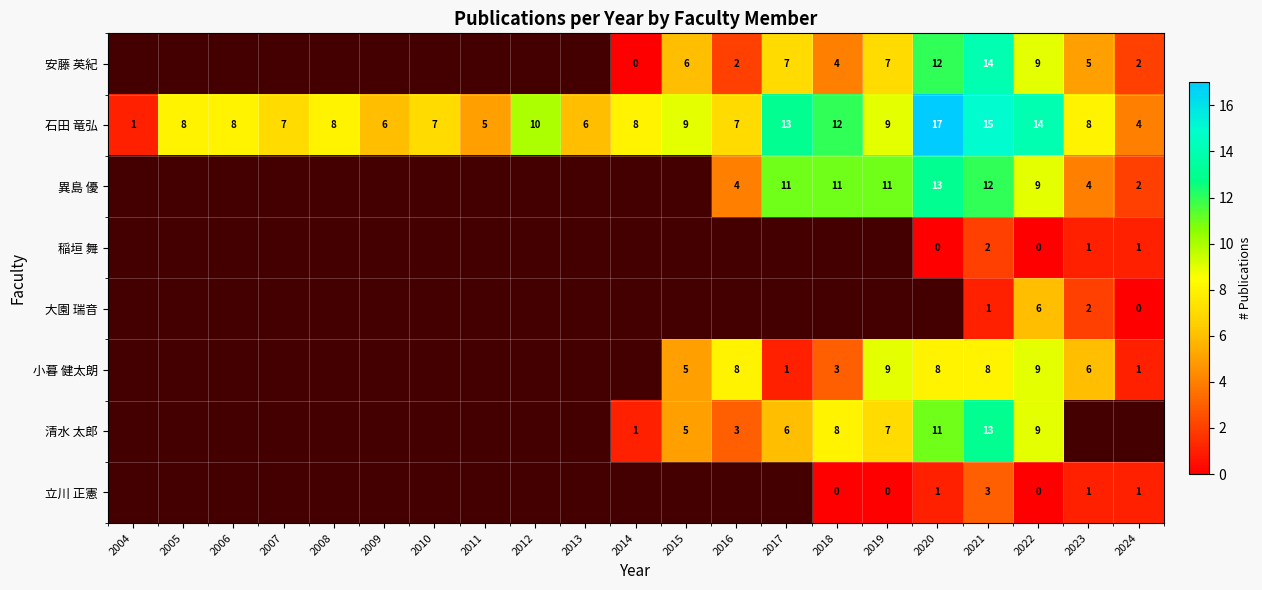

What is the highest value of the 石田 竜弘 series?

17